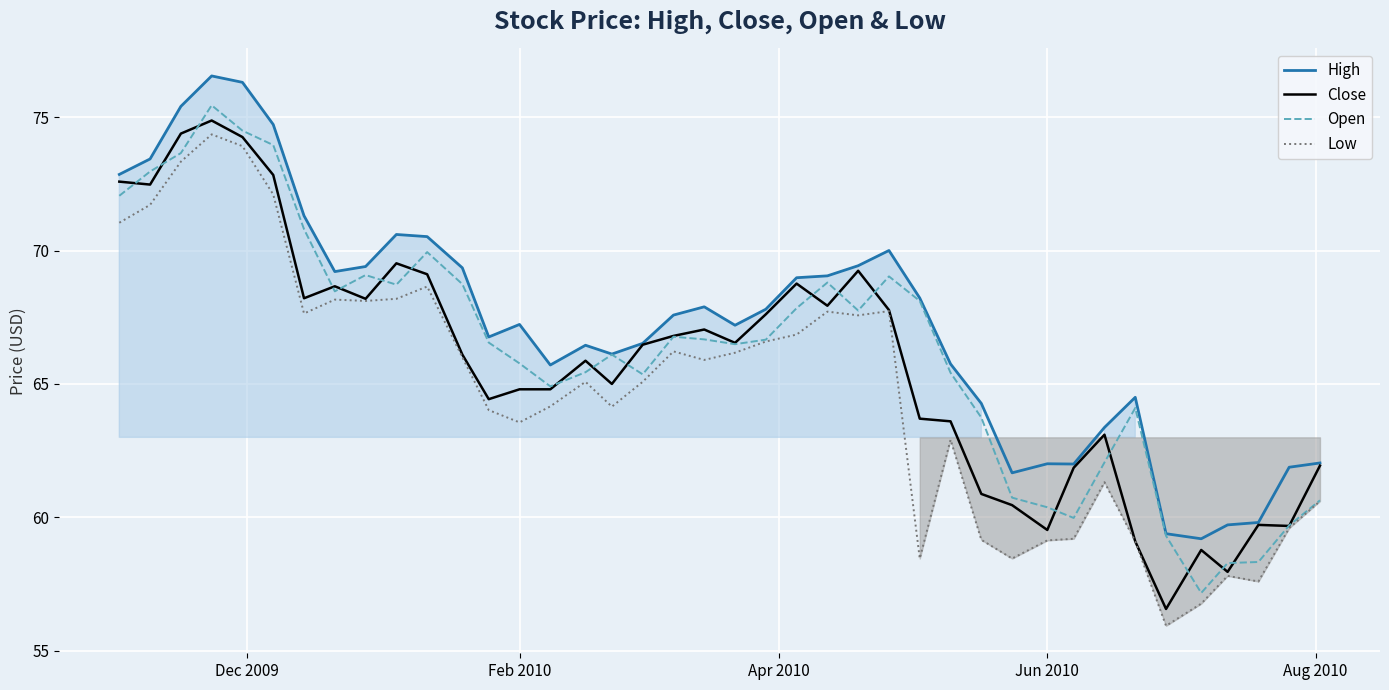

True or false: High and Low cross at least once.

False